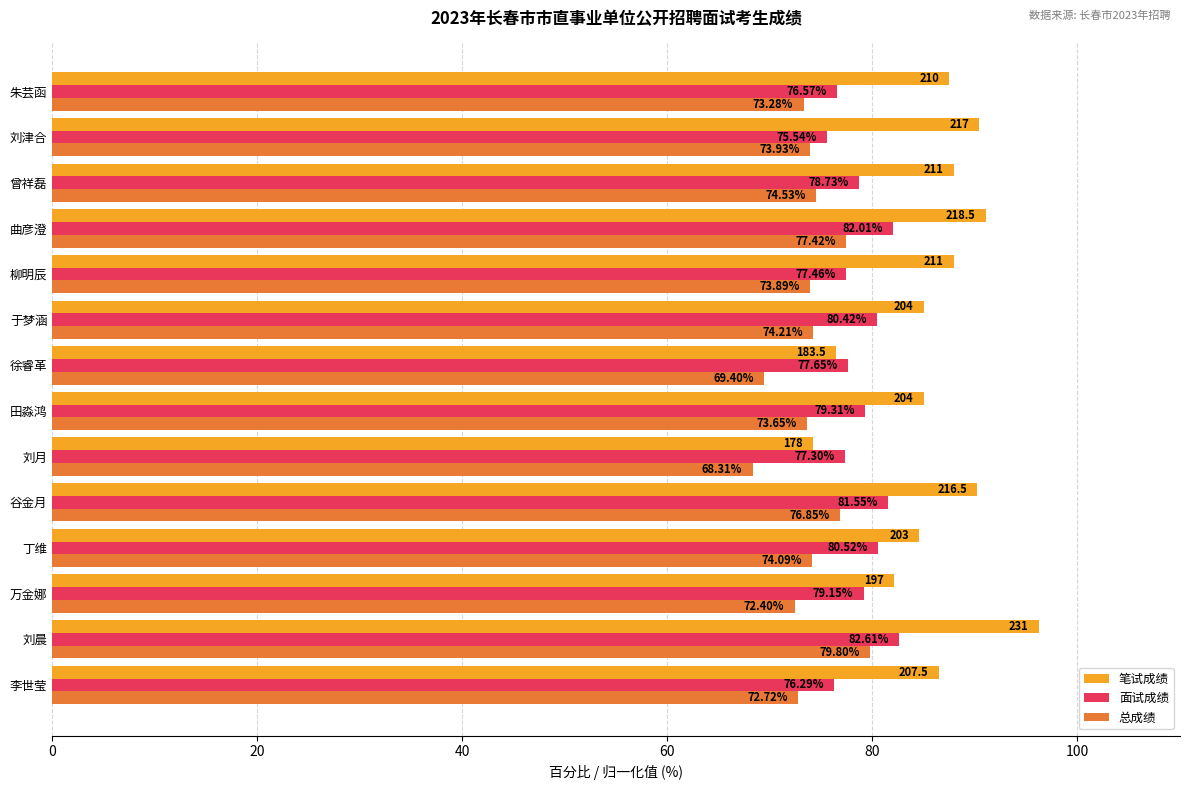

What is the difference between the second highest and minimum values in the 笔试成绩 series?

16.9